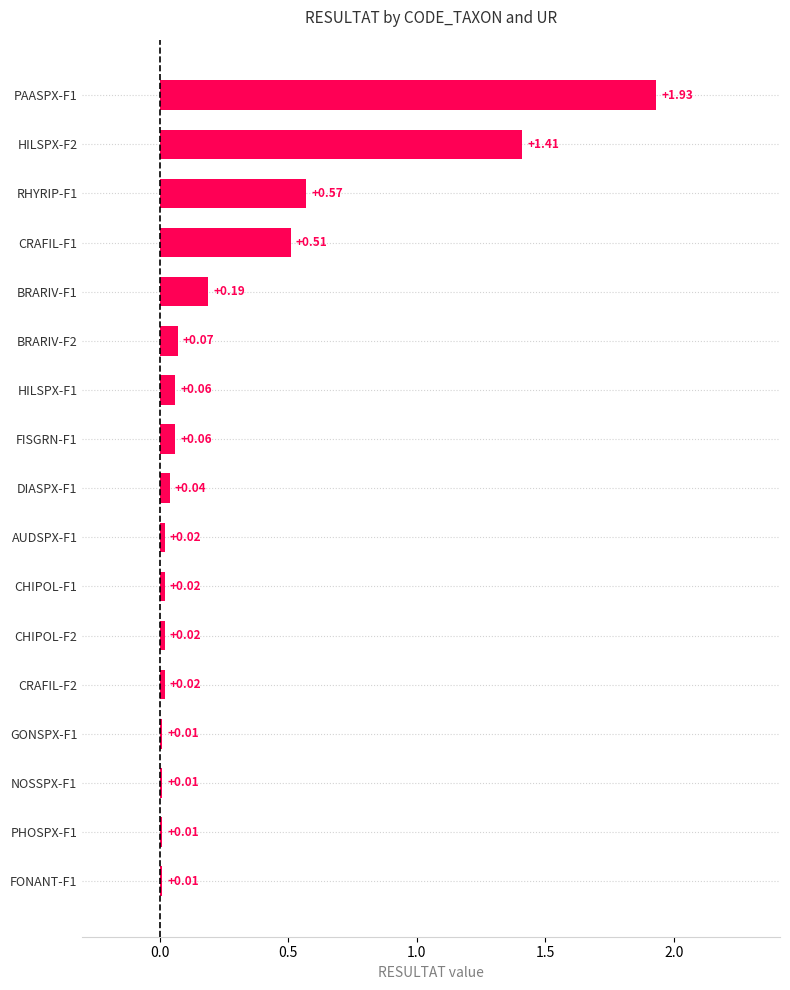

Between CHIPOL-F2 and CRAFIL-F1, which is larger?

CRAFIL-F1